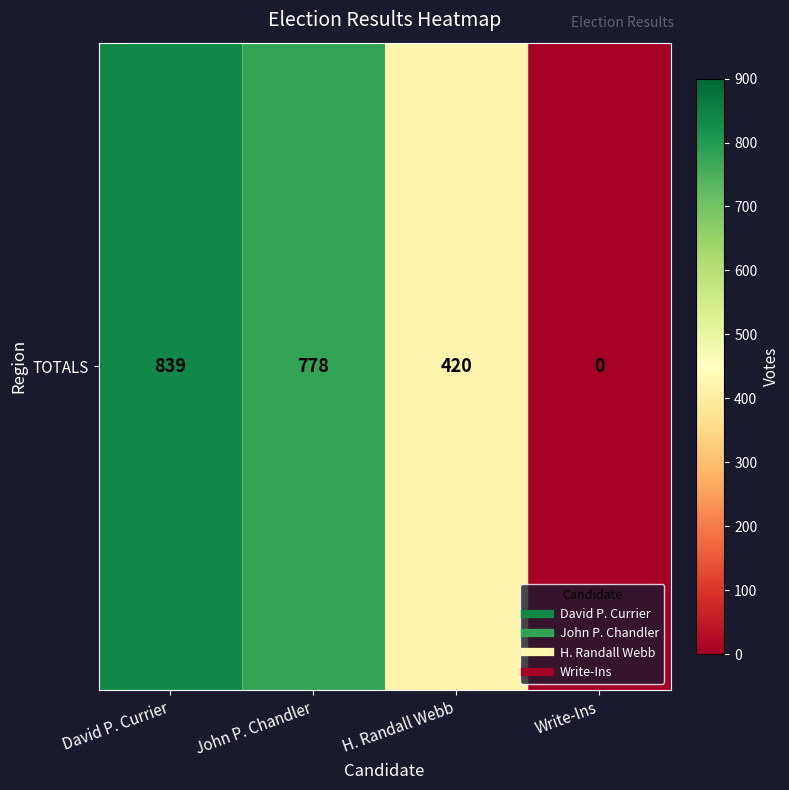

How many data points does each series have?

4